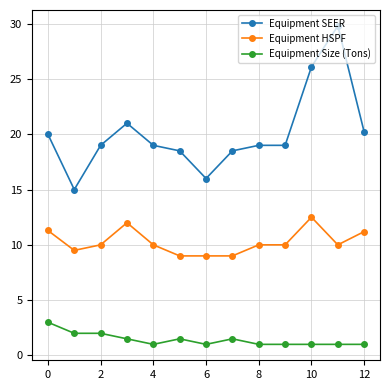

Rank the series by their maximum value, from highest to lowest.

Equipment SEER, Equipment HSPF, Equipment Size (Tons)